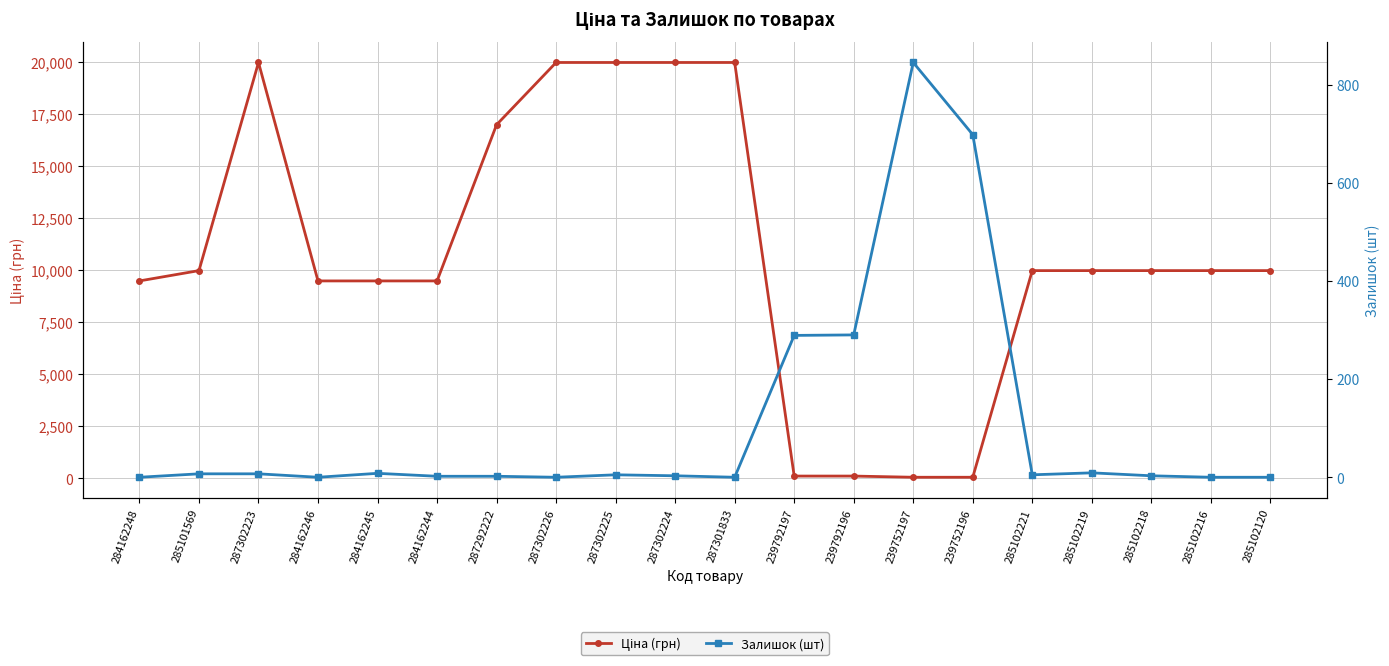

Reading right to left, what are all the values shown in this chart?

Ціна (грн): 285102120=9975.0	285102216=9975.0	285102218=9975.0	285102219=9975.0	285102221=9975.0	239752196=57.0	239752197=57.0	239792196=114.1	239792197=114.1	287301833=19964.2	287302224=19964.2	287302225=19964.2	287302226=19964.2	287292222=16976.3	284162244=9480.1	284162245=9480.1	284162246=9480.1	287302223=19964.2	285101569=9975.0	284162248=9480.1
Залишок (шт): 285102120=0.0	285102216=0.0	285102218=3.0	285102219=9.0	285102221=5.0	239752196=698.0	239752197=845.0	239792196=290.0	239792197=289.0	287301833=0.0	287302224=3.0	287302225=5.0	287302226=0.0	287292222=2.0	284162244=2.0	284162245=8.0	284162246=0.0	287302223=7.0	285101569=7.0	284162248=0.0